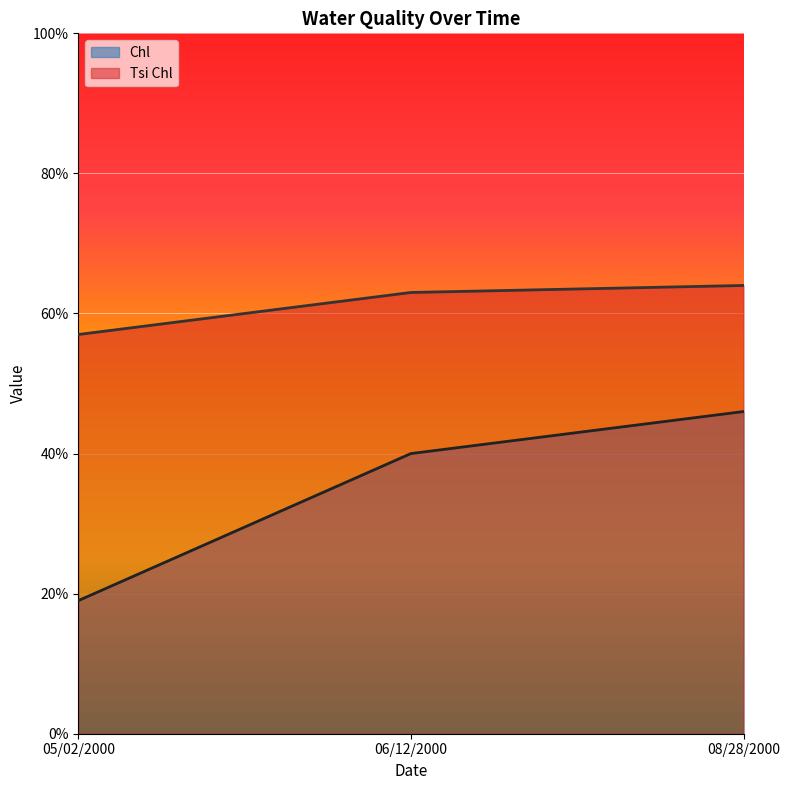

Reading left to right, transcribe all the data shown in this chart.

Chl: 05/02/2000=19	06/12/2000=40	08/28/2000=46
Tsi Chl: 05/02/2000=57	06/12/2000=63	08/28/2000=64